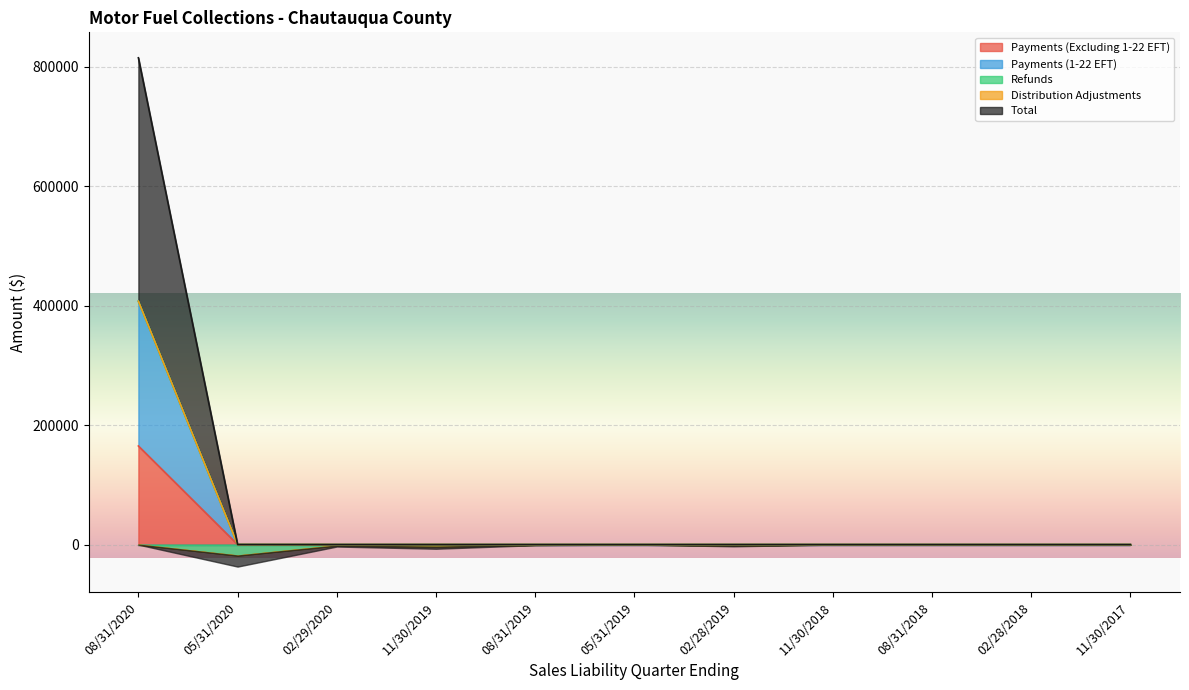

What is the spread (max minus min) of values at 11/30/2019?

3478.8